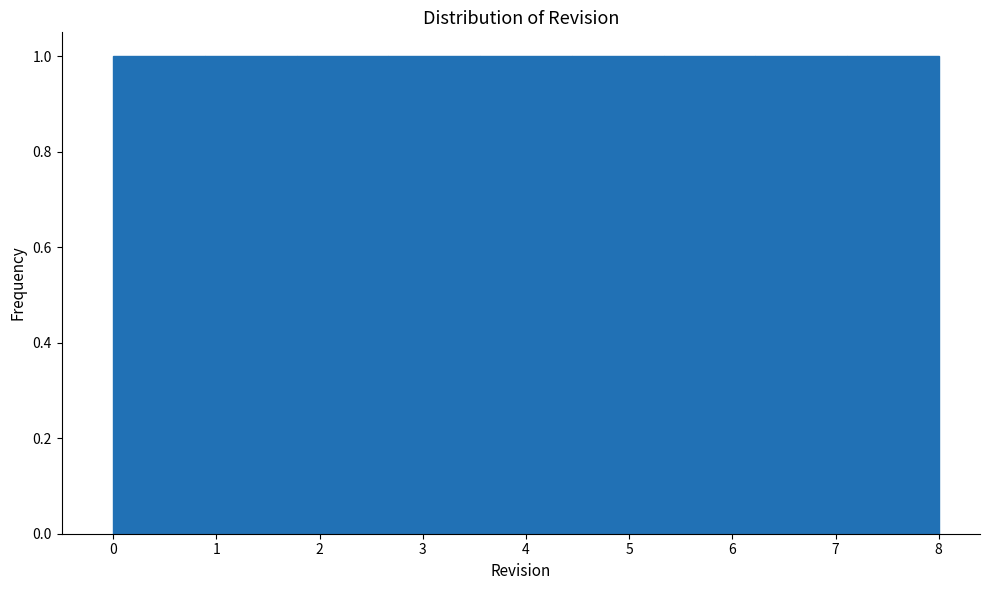

How tall is the bar that spans 1.8 to 2.7 on the x-axis? Neither the bar edges nor the heights are printed on the chart, so give them approximately, as read against the axes.

1